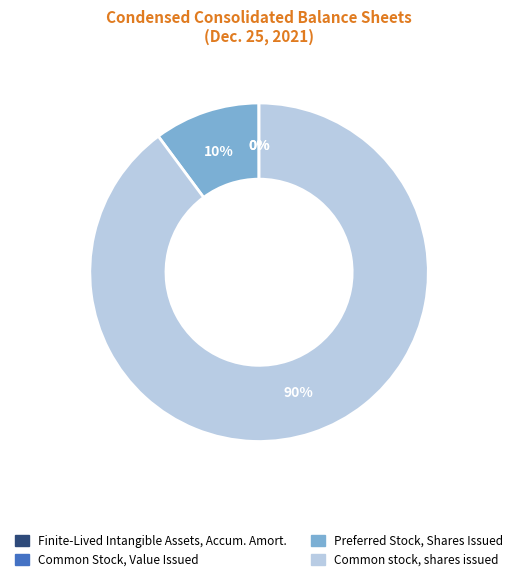

To the nearest percent, what is the difference between the largest and smallest slice percentages?

90%